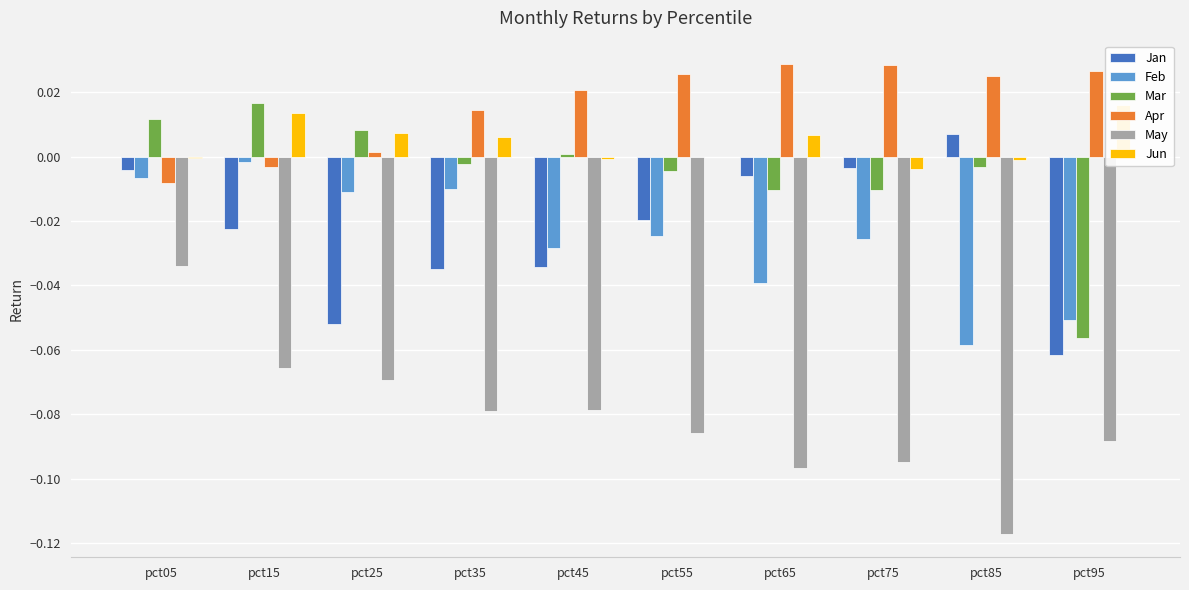

Which label corresponds to the largest value in the chart?

pct65